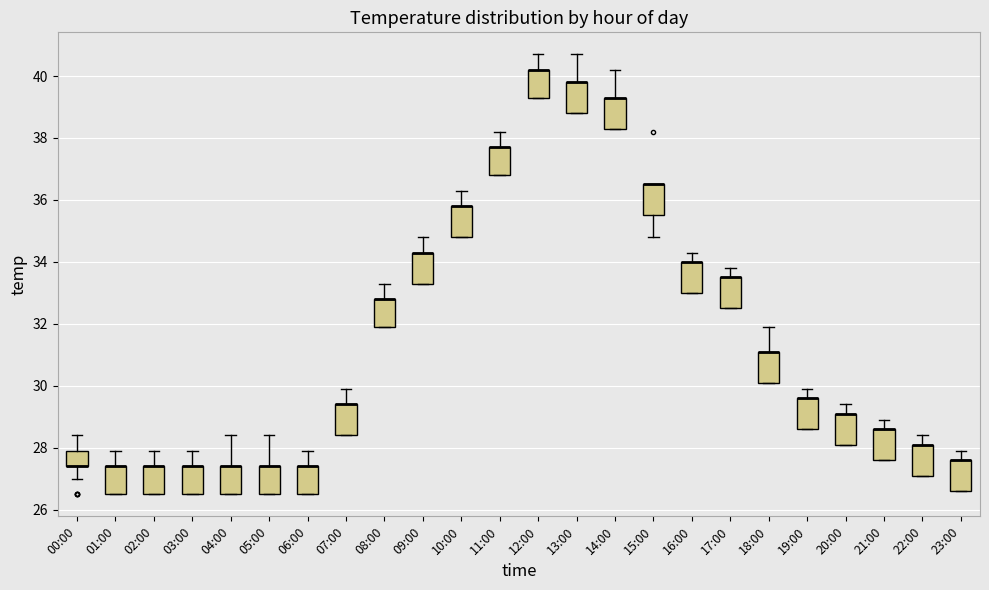

Where is the upper edge of the box for 15:00 on the y-axis? The values are not printed on the chart, so give them approximately, as read against the axis.

36.6